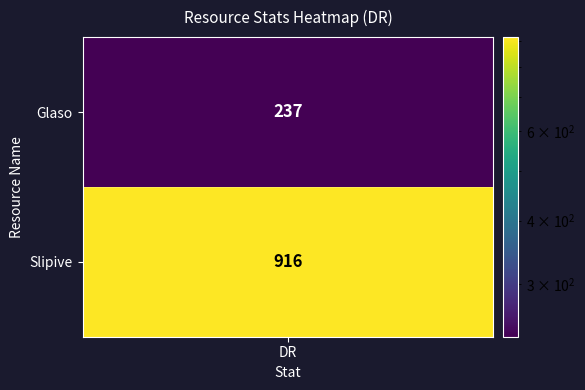

True or false: the data shows 113 at Glaso.

False